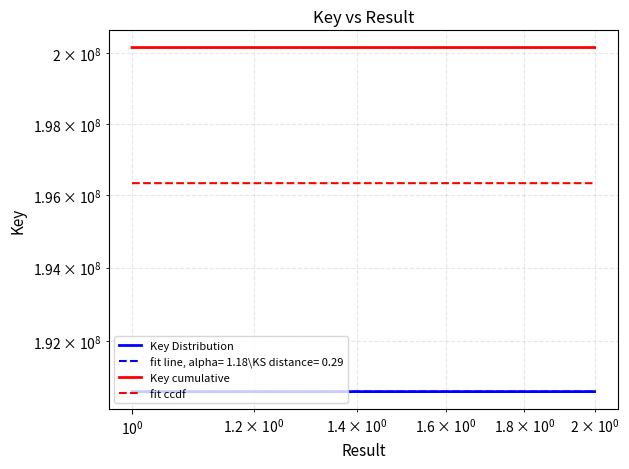

What is the maximum value for fit ccdf?

196339148.0